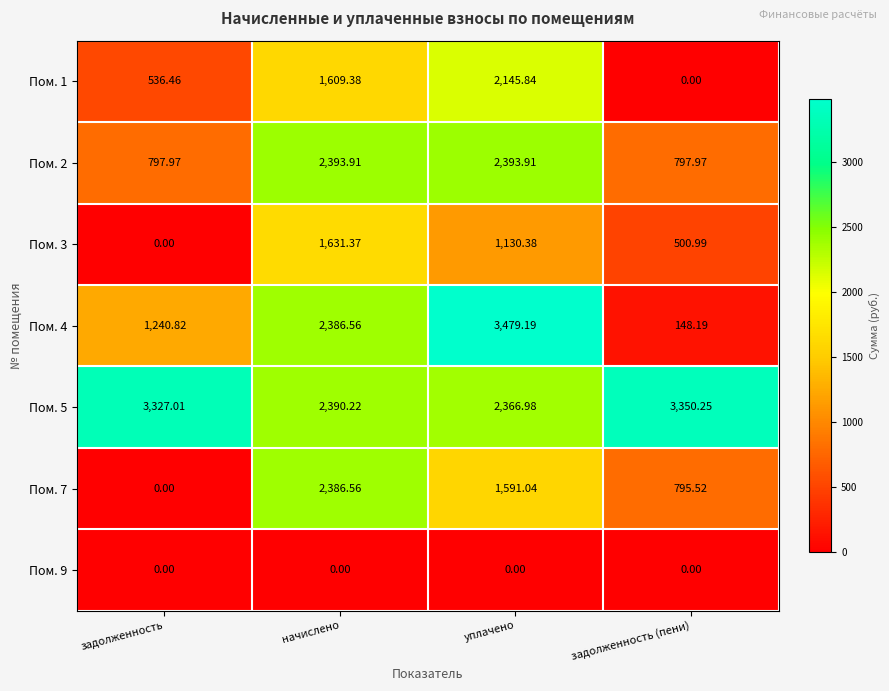

List the labels in order of Пом. 4 value, largest first.

уплачено, начислено, задолженность, задолженность (пени)